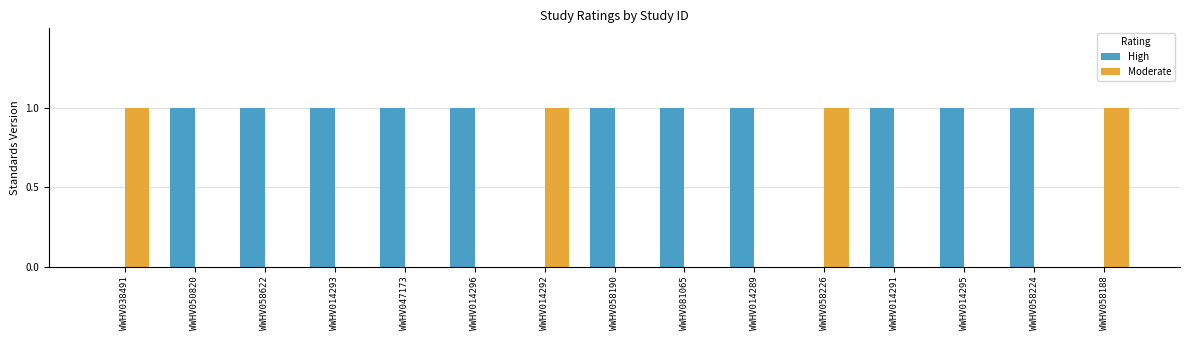

Reading right to left, list all the values displayed in this chart.

High: WWHV058188=0	WWHV058224=1	WWHV014295=1	WWHV014291=1	WWHV058226=0	WWHV014289=1	WWHV081065=1	WWHV058190=1	WWHV014292=0	WWHV014296=1	WWHV047173=1	WWHV014293=1	WWHV058622=1	WWHV050820=1	WWHV038491=0
Moderate: WWHV058188=1	WWHV058224=0	WWHV014295=0	WWHV014291=0	WWHV058226=1	WWHV014289=0	WWHV081065=0	WWHV058190=0	WWHV014292=1	WWHV014296=0	WWHV047173=0	WWHV014293=0	WWHV058622=0	WWHV050820=0	WWHV038491=1